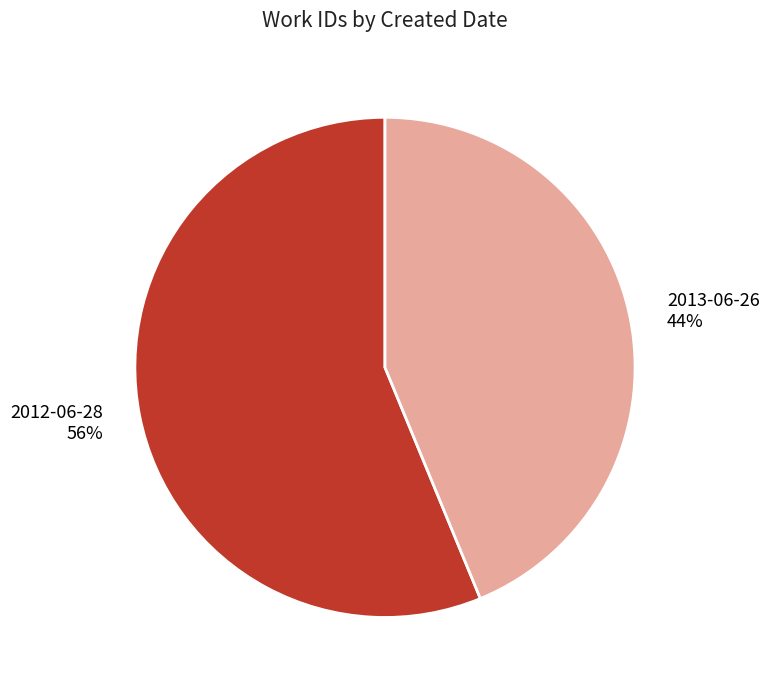

Which slice is the largest?

2012-06-28